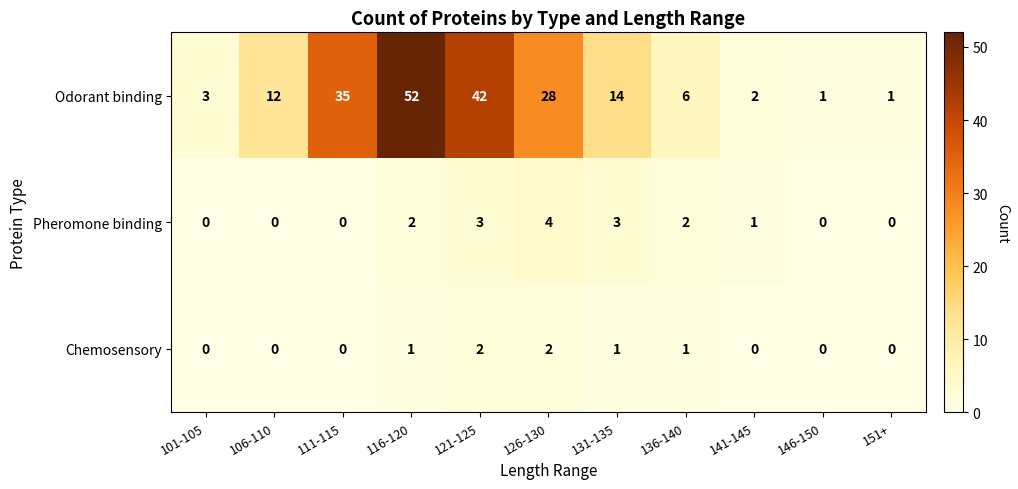

At which label does Pheromone binding first exceed 1?

116-120